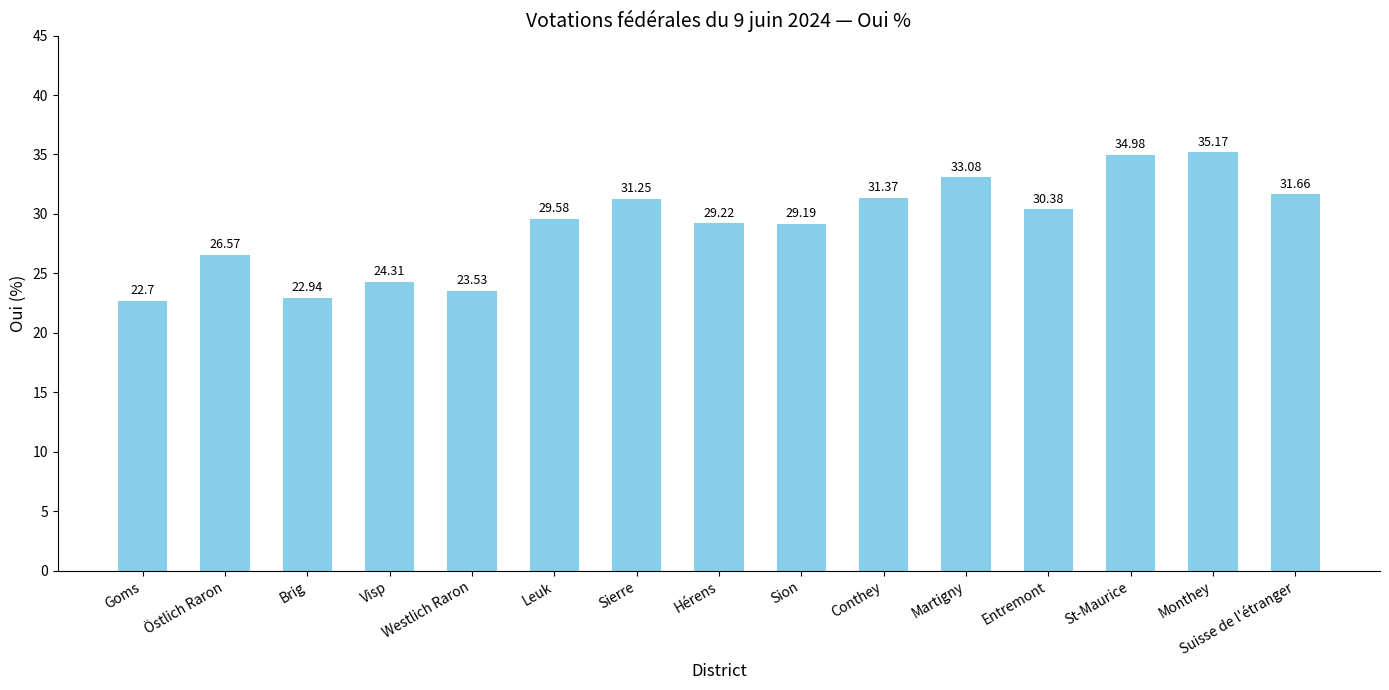

What is the change in value from Goms to Sion?

+6.5